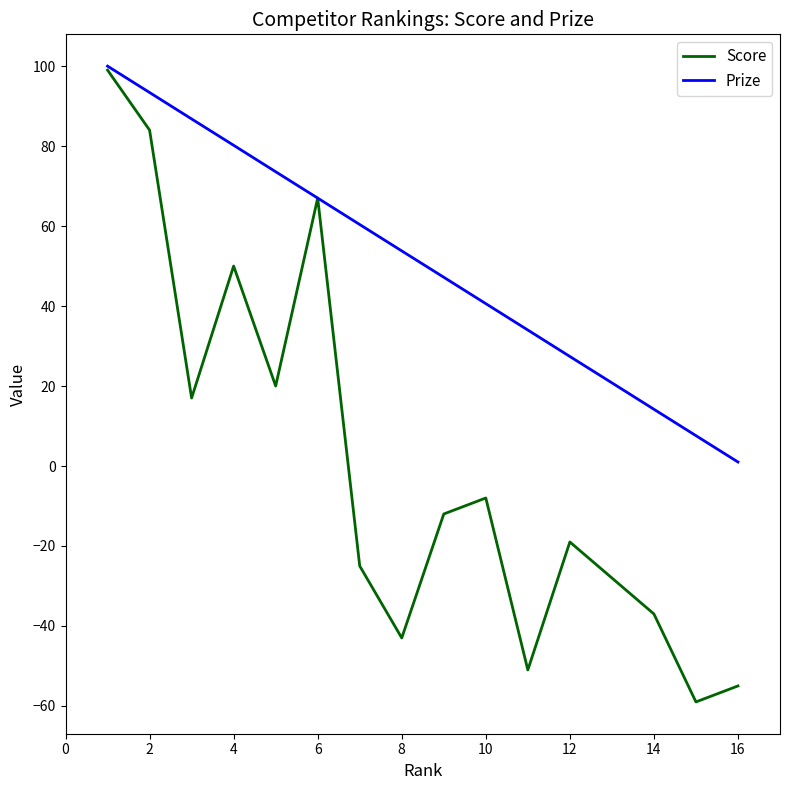

Rank the series by their average value, from highest to lowest.

Prize, Score